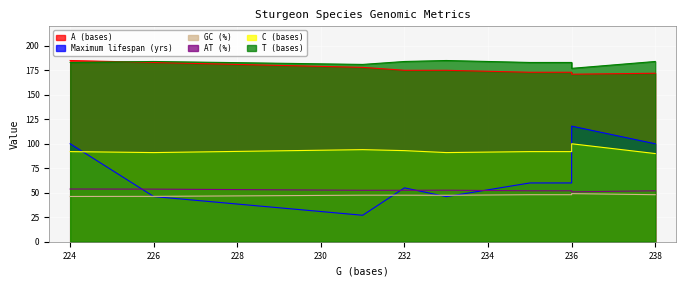

What is the smallest value displayed?

27.0